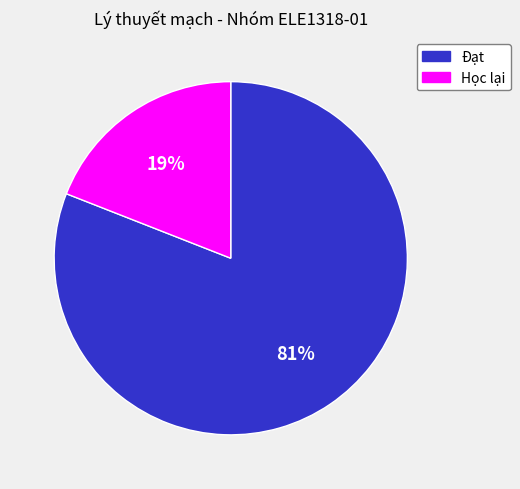

Do Học lại and Đạt together represent more than half of the pie?

Yes